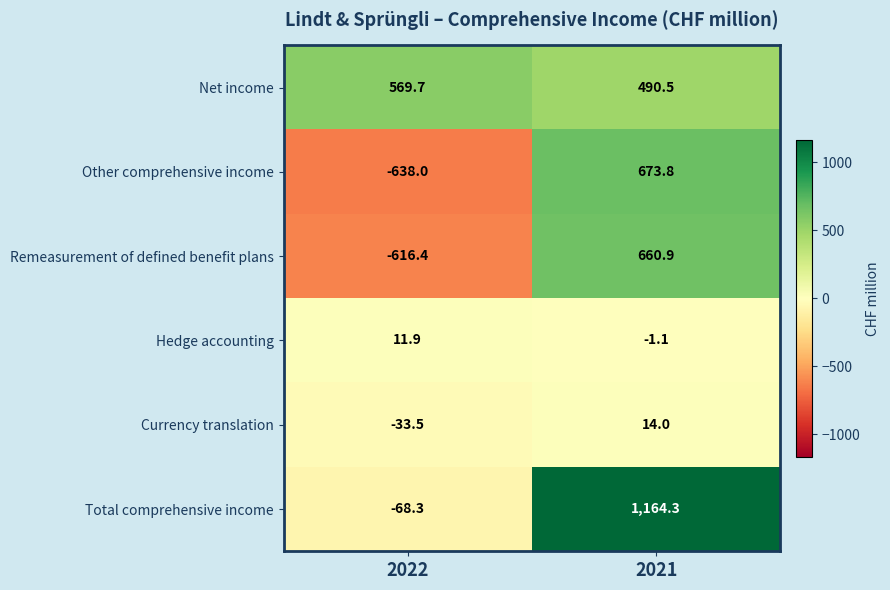

The Remeasurement of defined benefit plans series shows -616.4 at 2022. True or false?

True